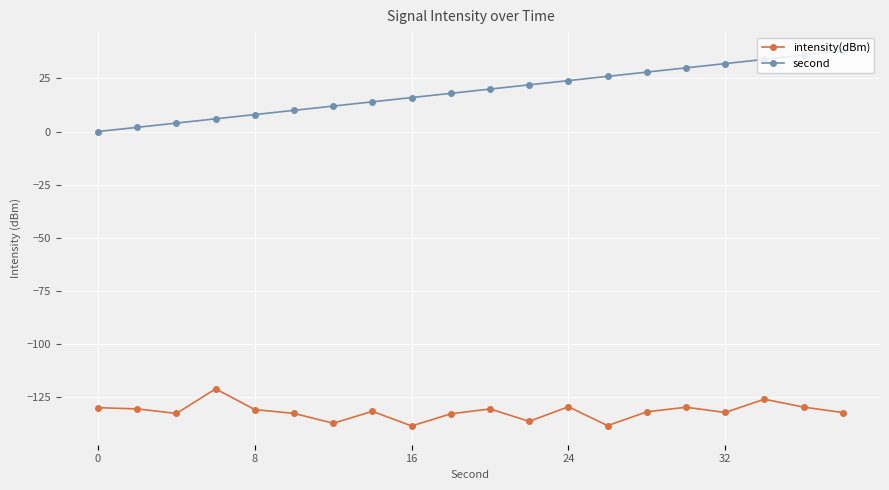

What is the highest value of the intensity(dBm) series?

-121.2